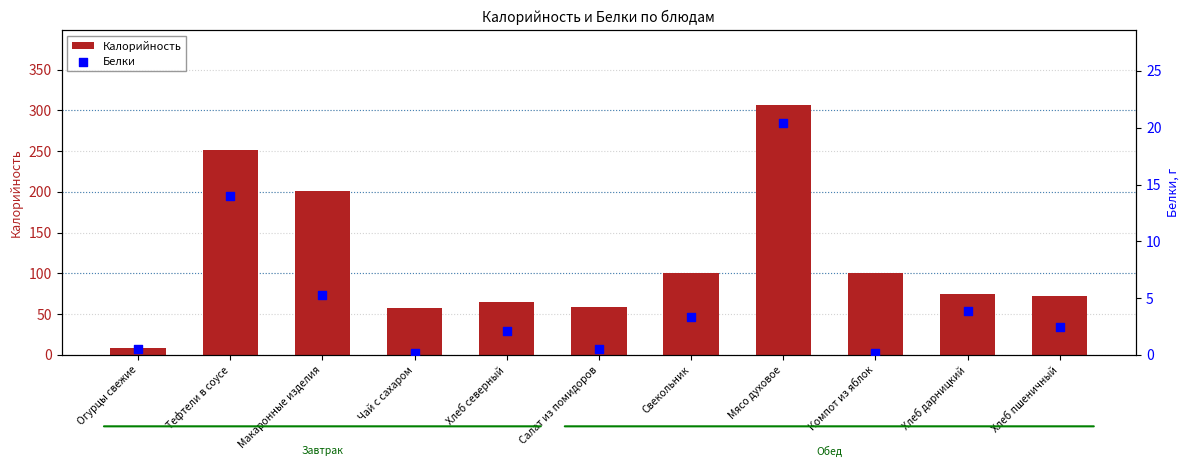

What are all the series names shown in the legend?

Калорийность, Белки